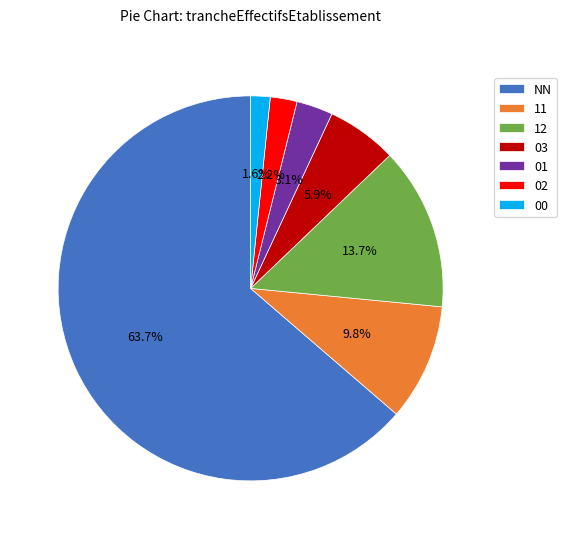

Is it true that 03 is 15% of the pie?

False